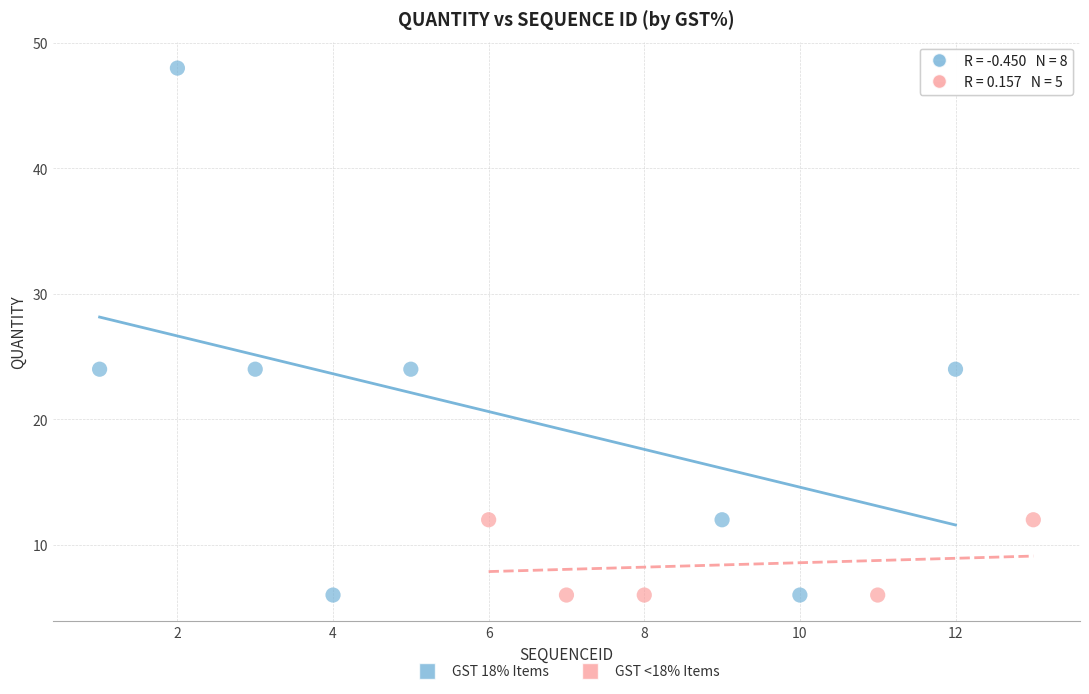

Which series has the widest spread of Y values?

GST 18% Items